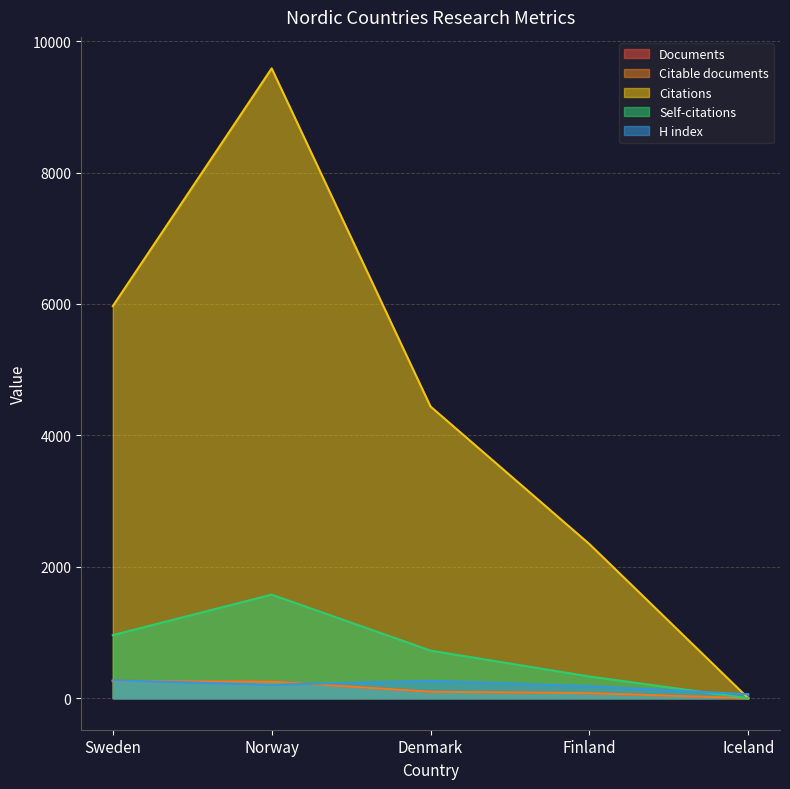

True or false: Self-citations has more than 0 points higher than both neighbors.

True